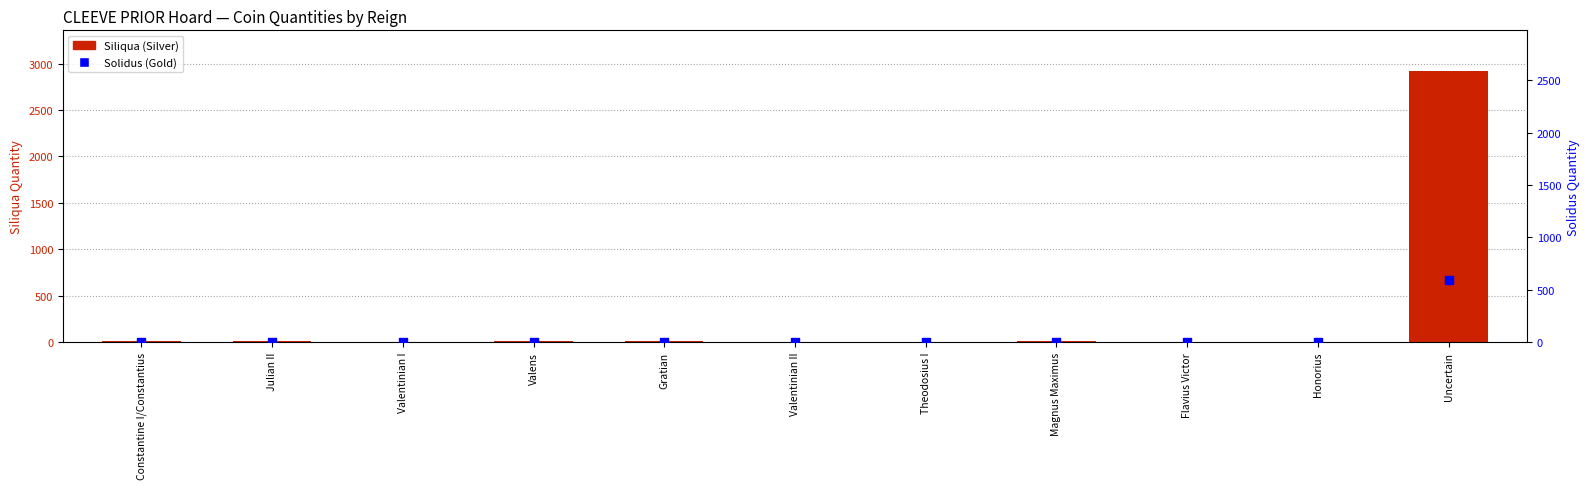

At how many categories does at least one series exceed 862?

1